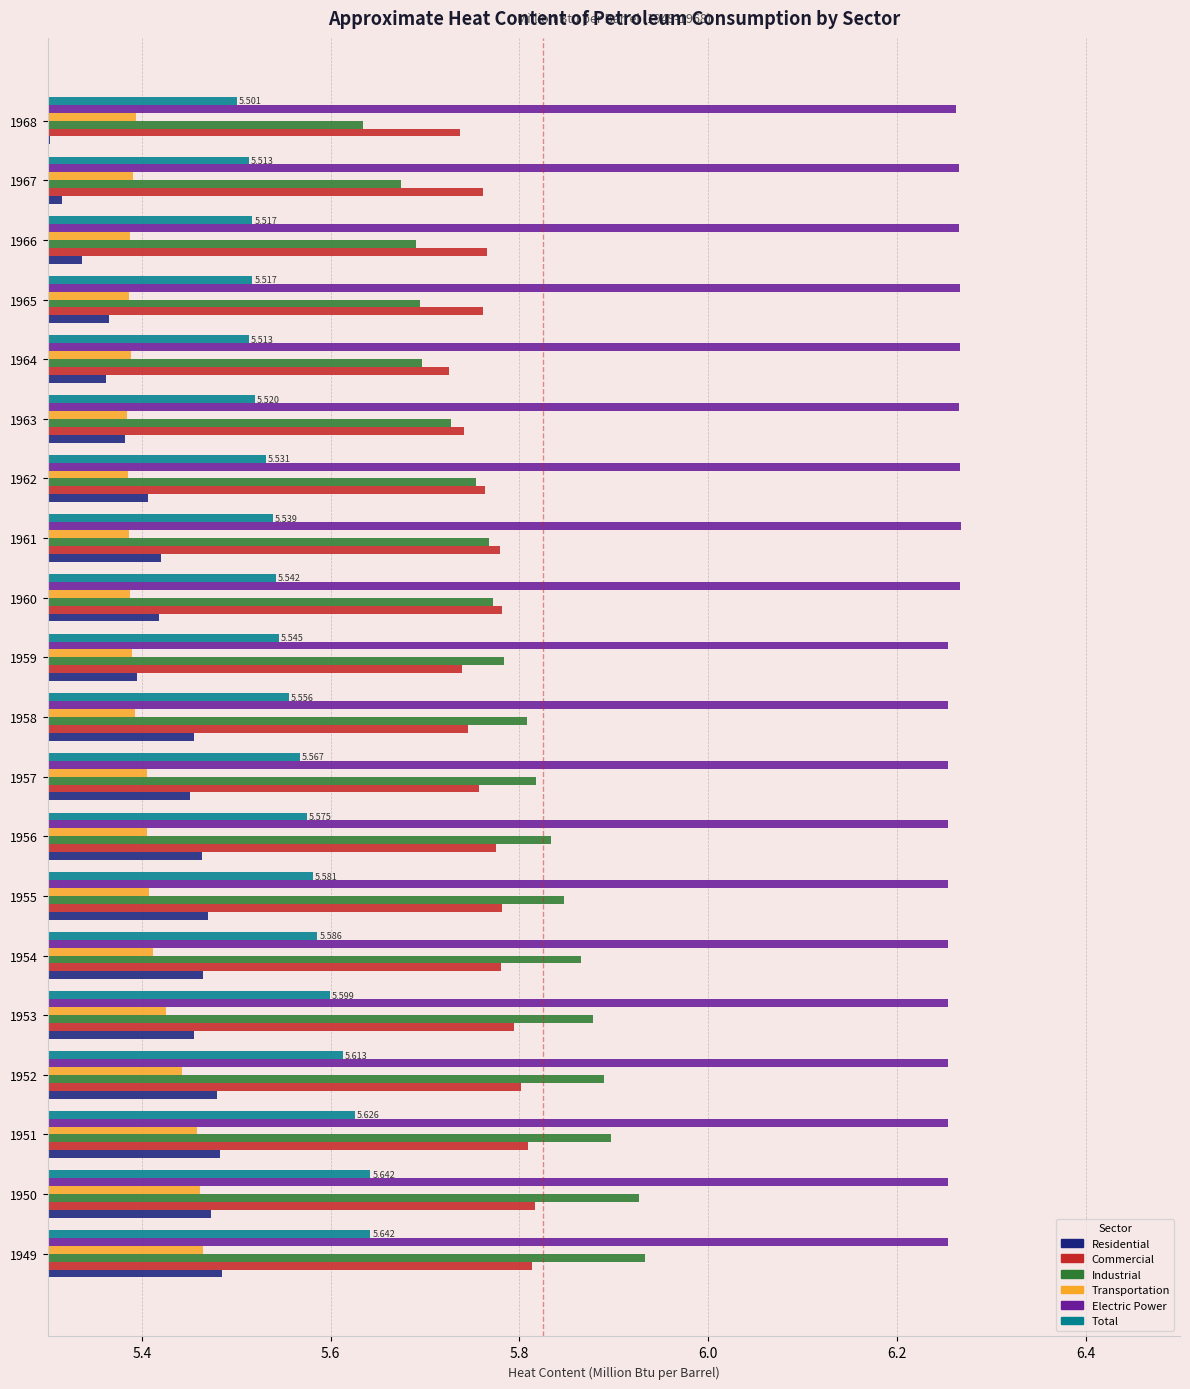

What is the difference between the second highest and second lowest values in the Total series?

0.1